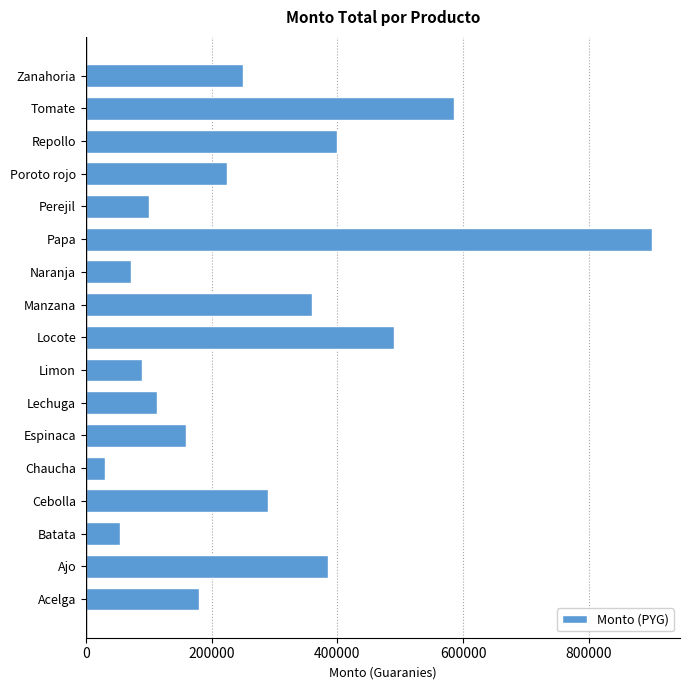

What is the difference between the maximum and second lowest values?

846000